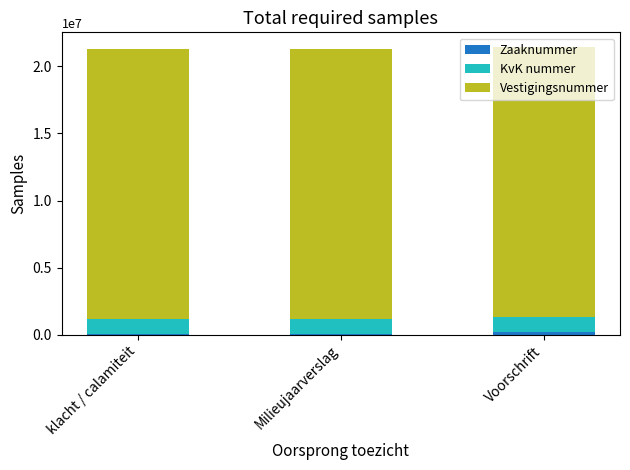

What is the sum of all Zaaknummer values?

353925